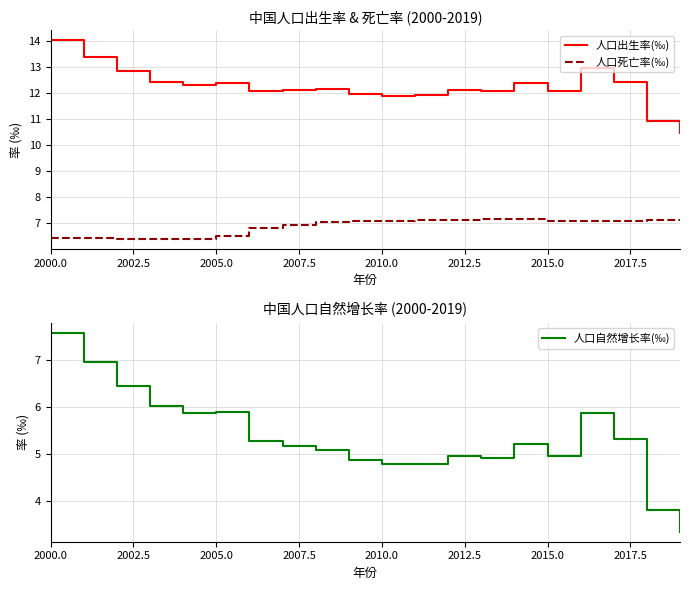

What is the maximum value for 人口死亡率(‰)?

7.2